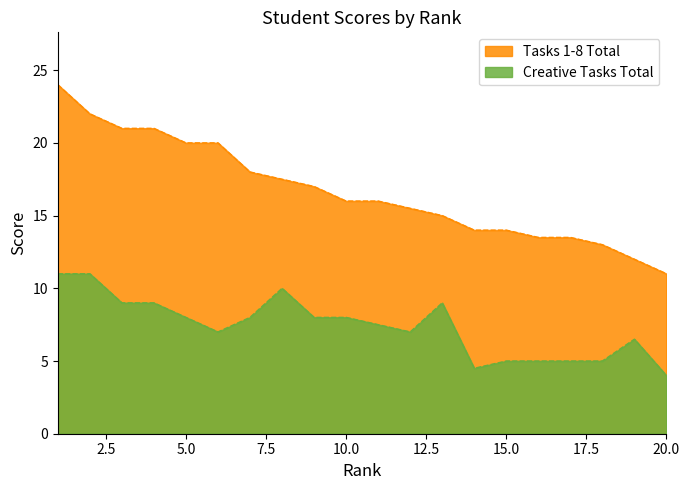

Which series changed the most between 13 and 16?

Creative Tasks Total